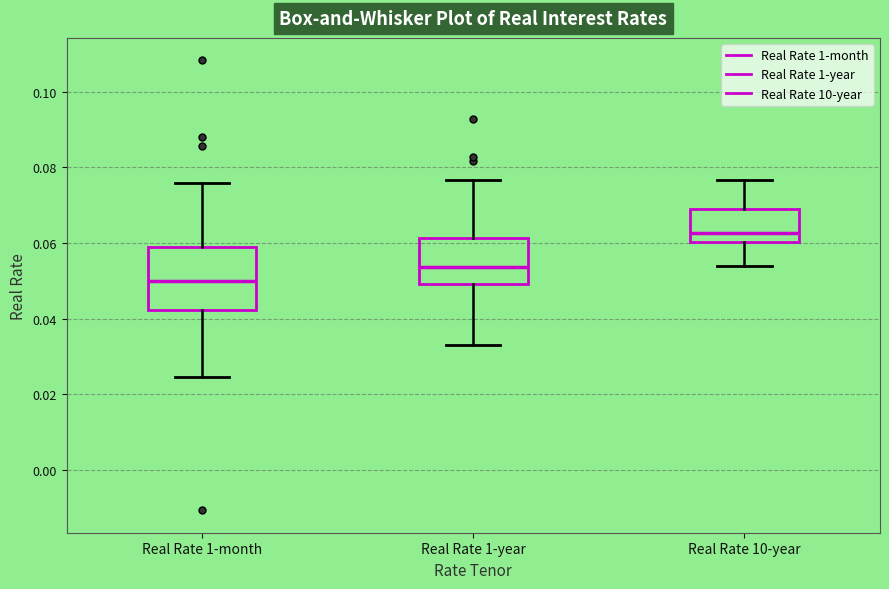

Which box is the tallest, from its lower edge to its upper edge?

Real Rate 1-month